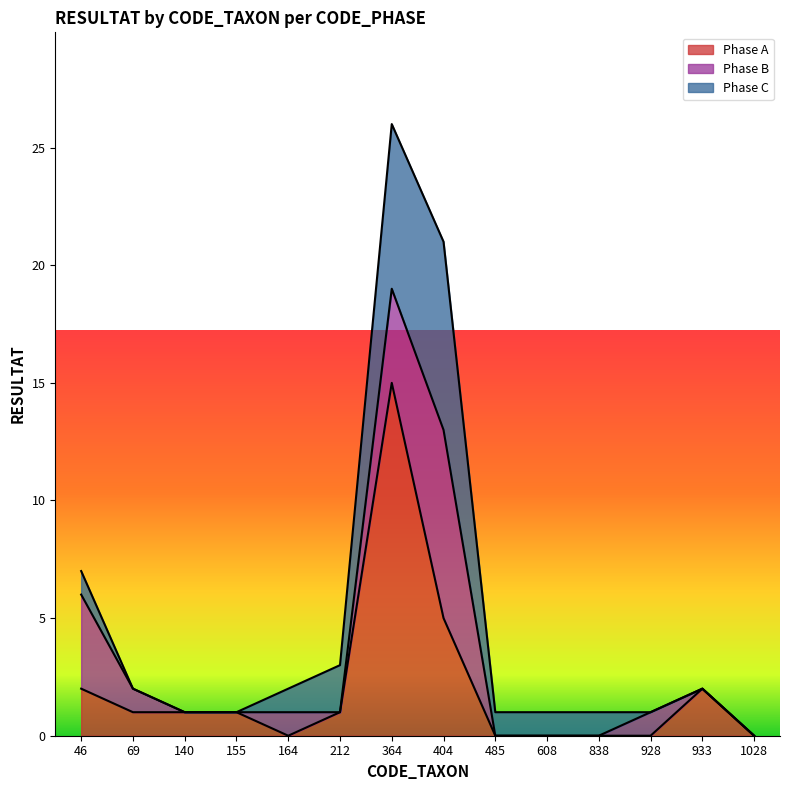

Between 155 and 838, which is larger?

155